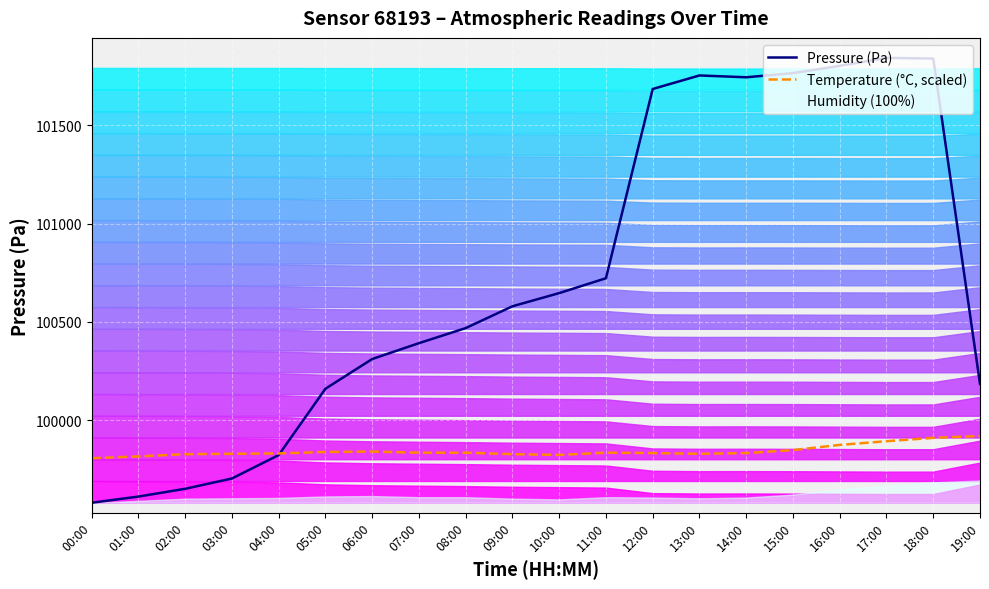

How many intersections are there between Pressure (Pa) and Temperature (°C, scaled)?

1